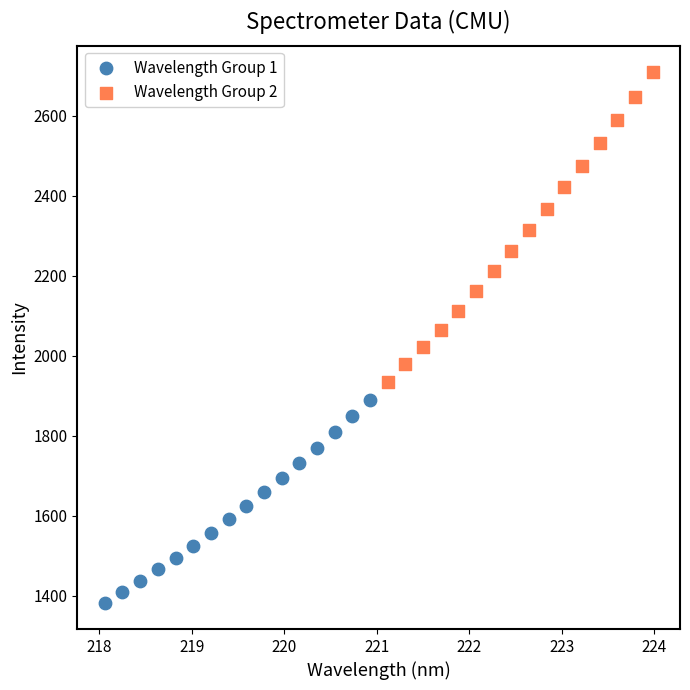

Which series reaches the maximum Y coordinate?

Wavelength Group 2